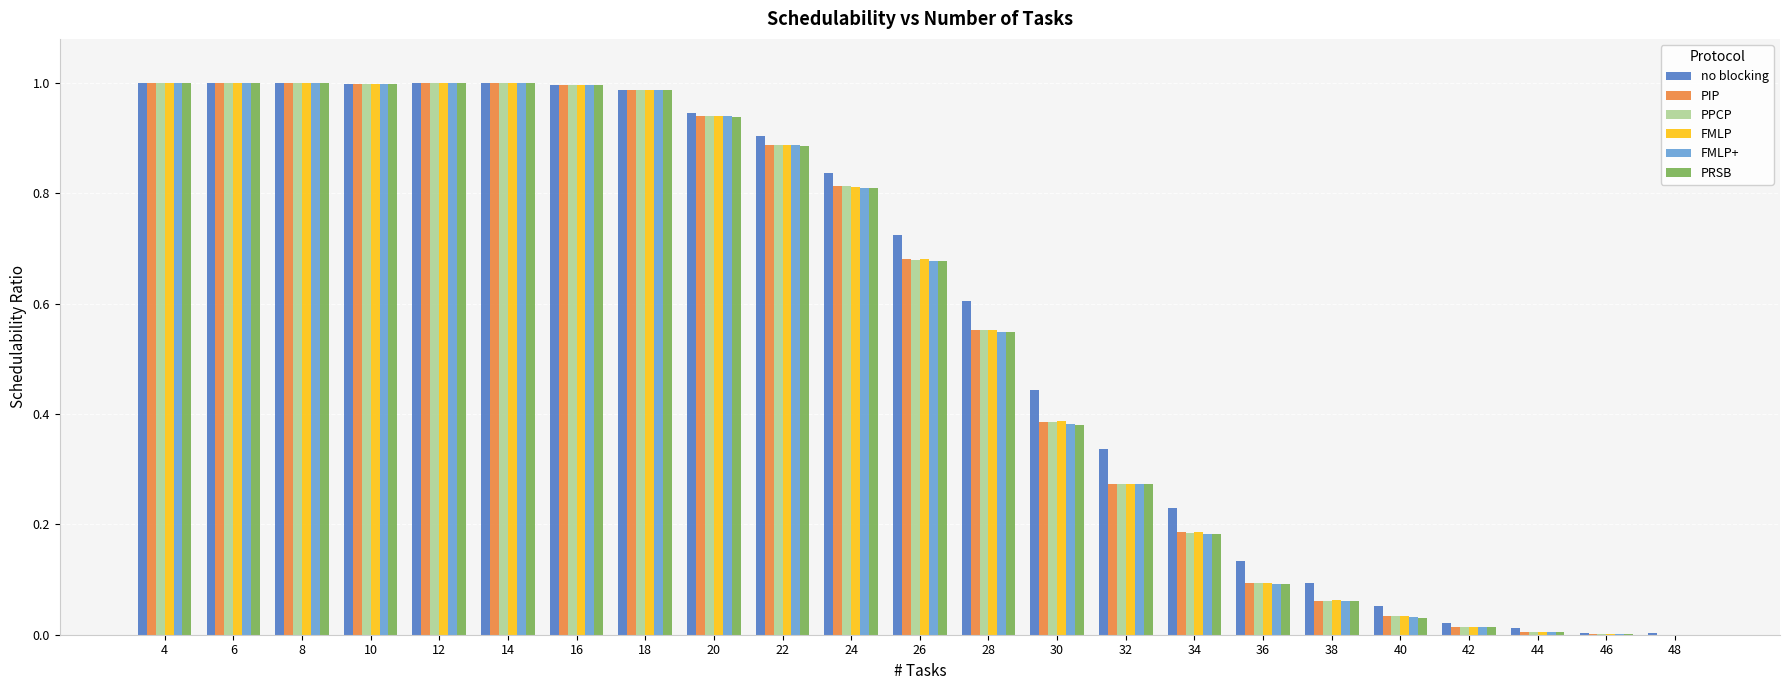

Which series has the largest total across all categories?

no blocking